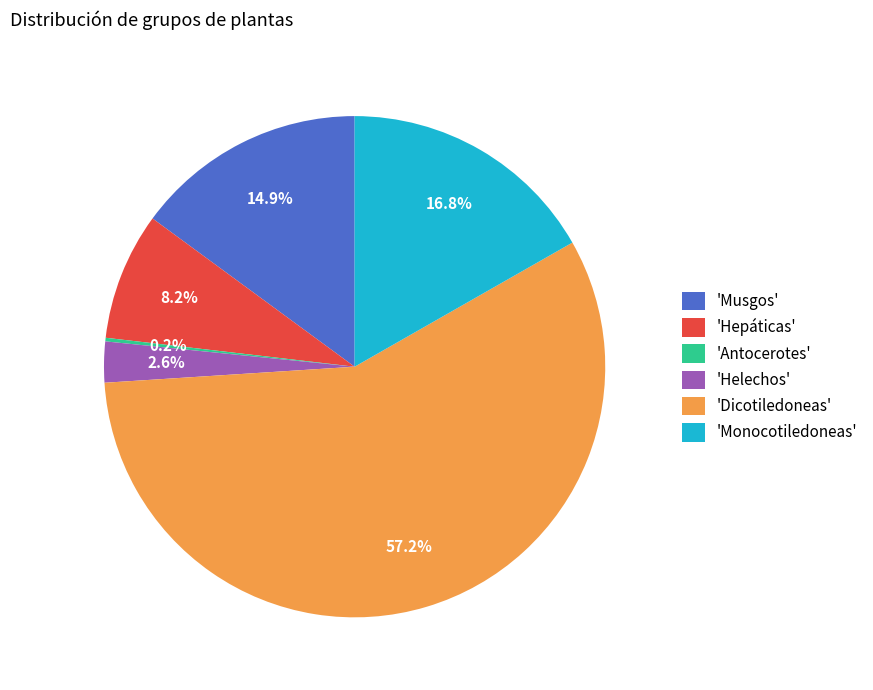

Which category accounts for the majority?

'Dicotiledoneas'